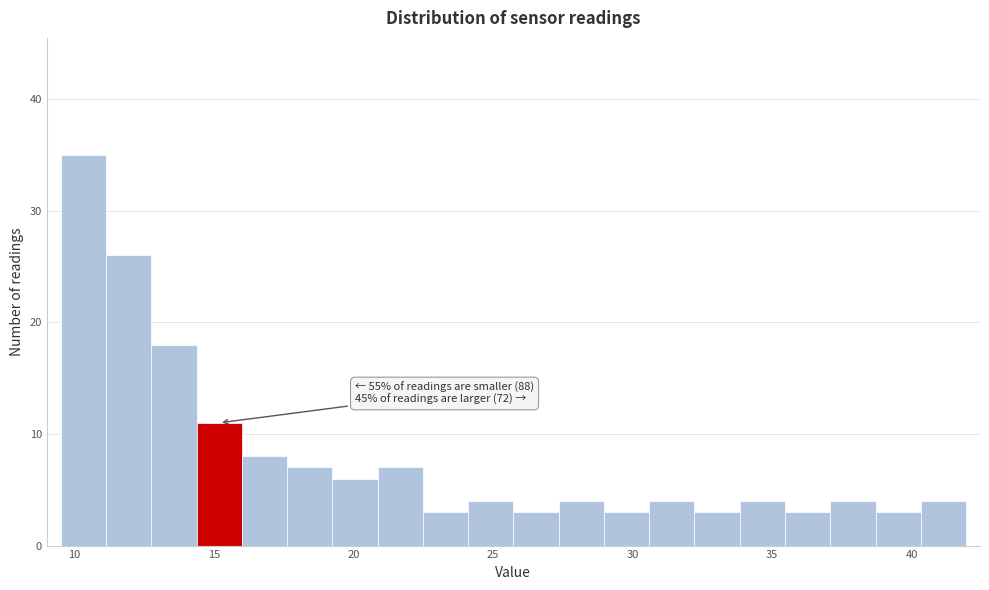

Around what value on the x-axis is the tallest bar? Give the approximate position of its centre, as read against the axis.

10.5